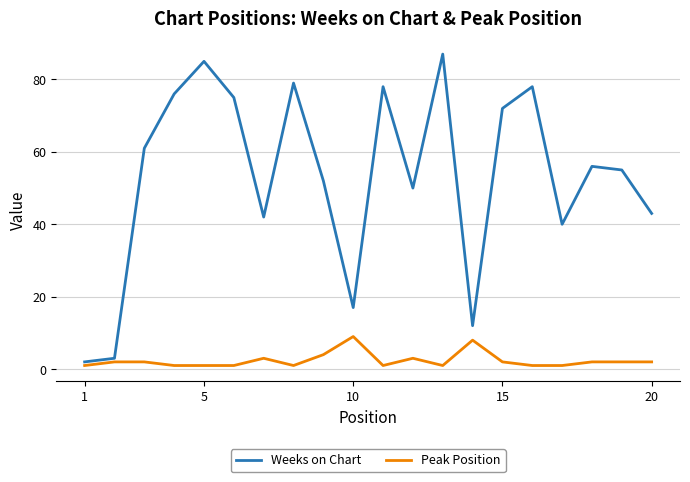

What is the maximum value shown in the chart?

87